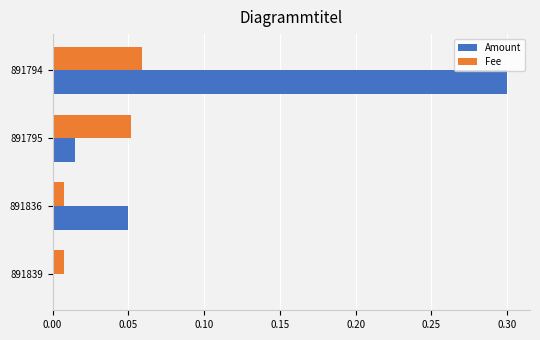

At which category is the sum across all series the highest?

891794